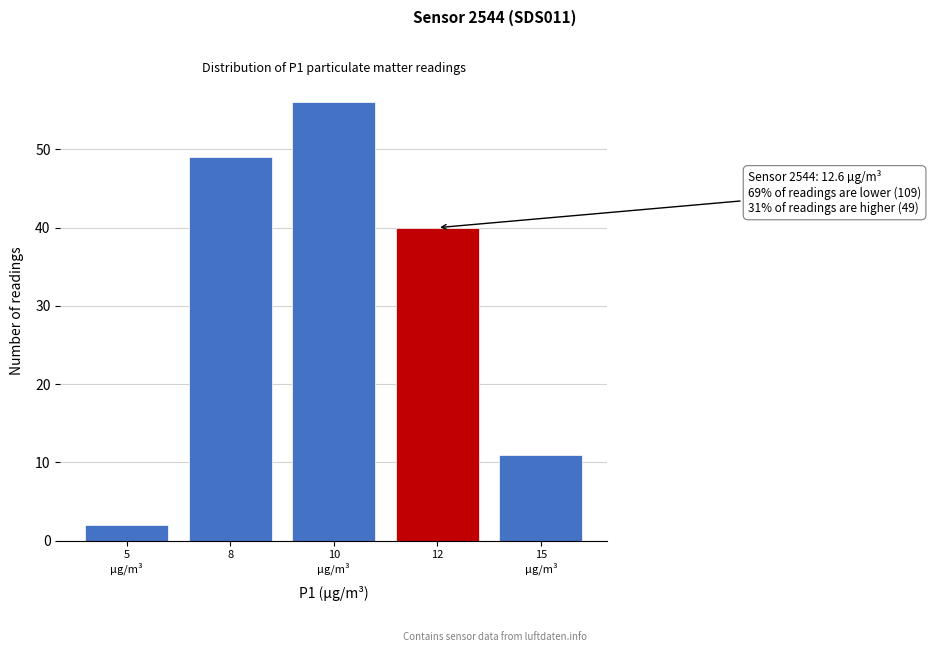

Reading left to right, list all the values displayed in this chart.

2	49	56	40	11